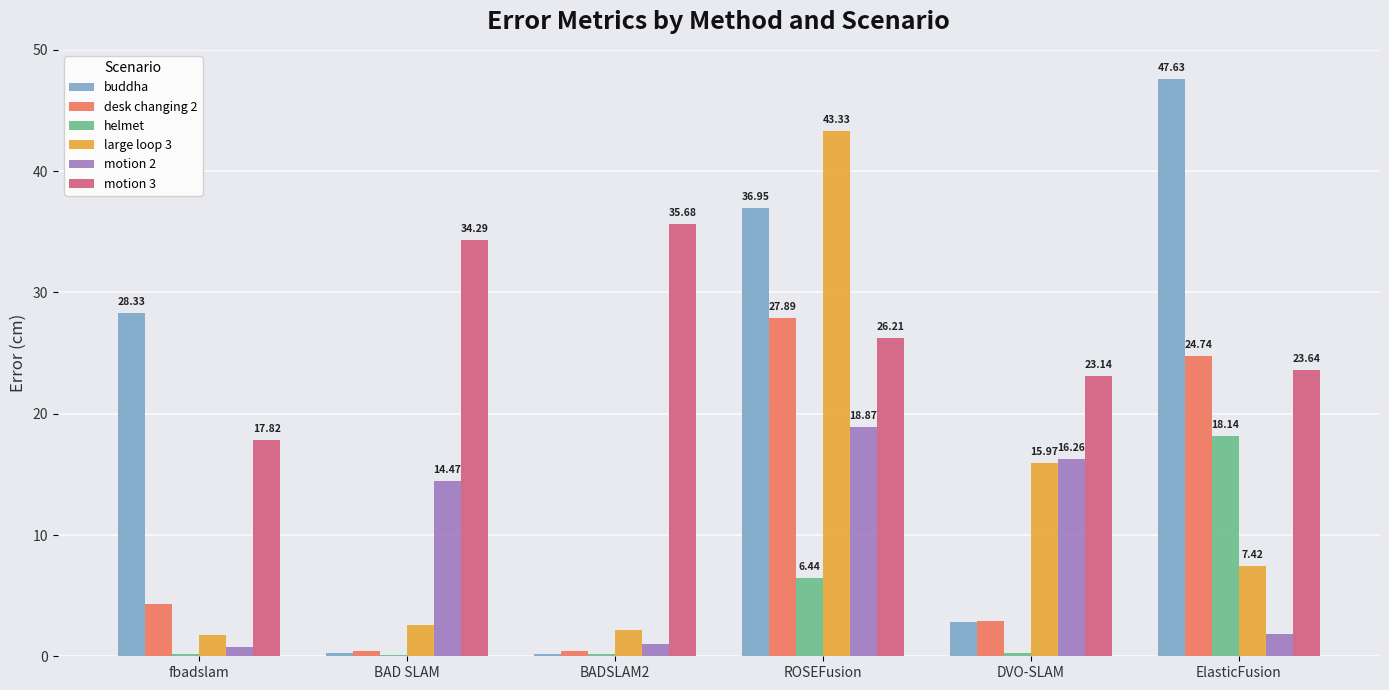

Where does the desk changing 2 series first go above 4?

fbadslam